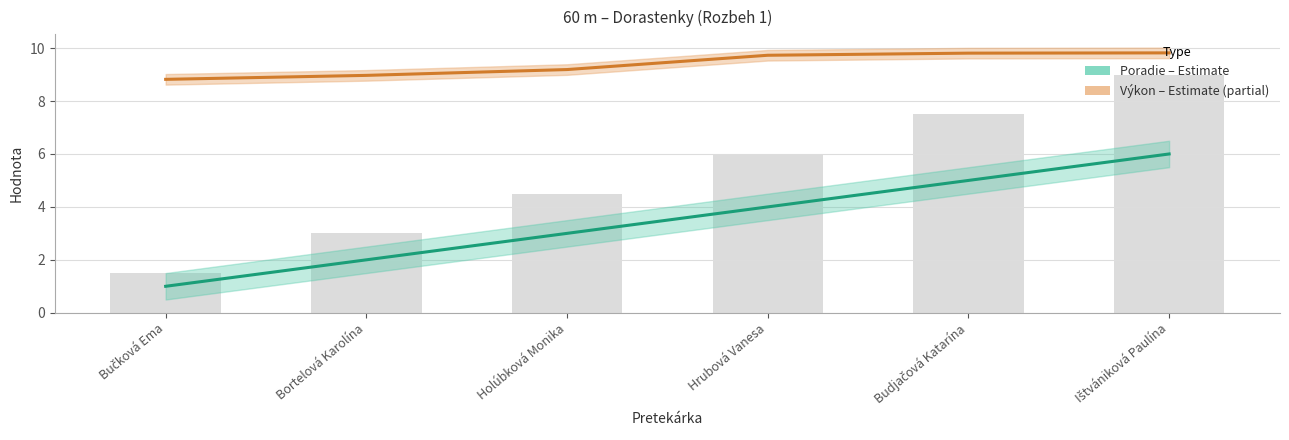

The value of Poradie (Estimate) at Hrubová Vanesa is 5.9. True or false?

False